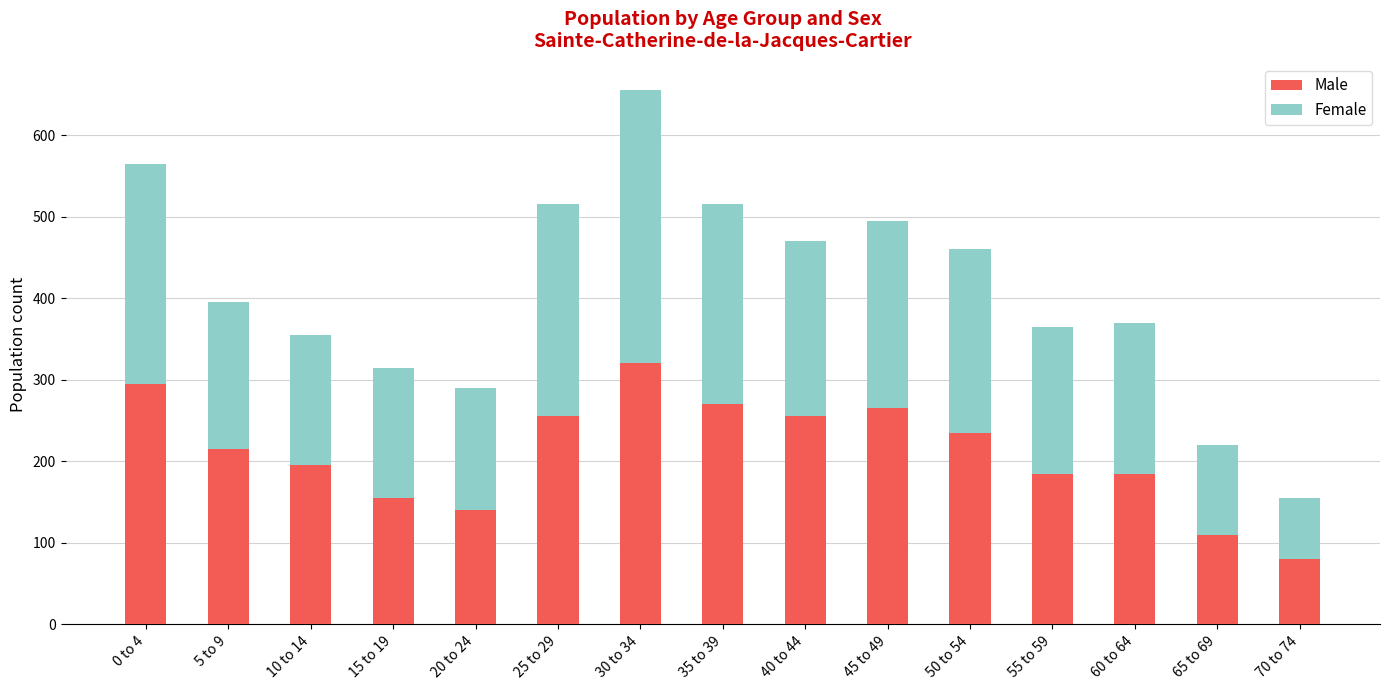

What is the difference between the maximum and minimum values in the Male series?

240